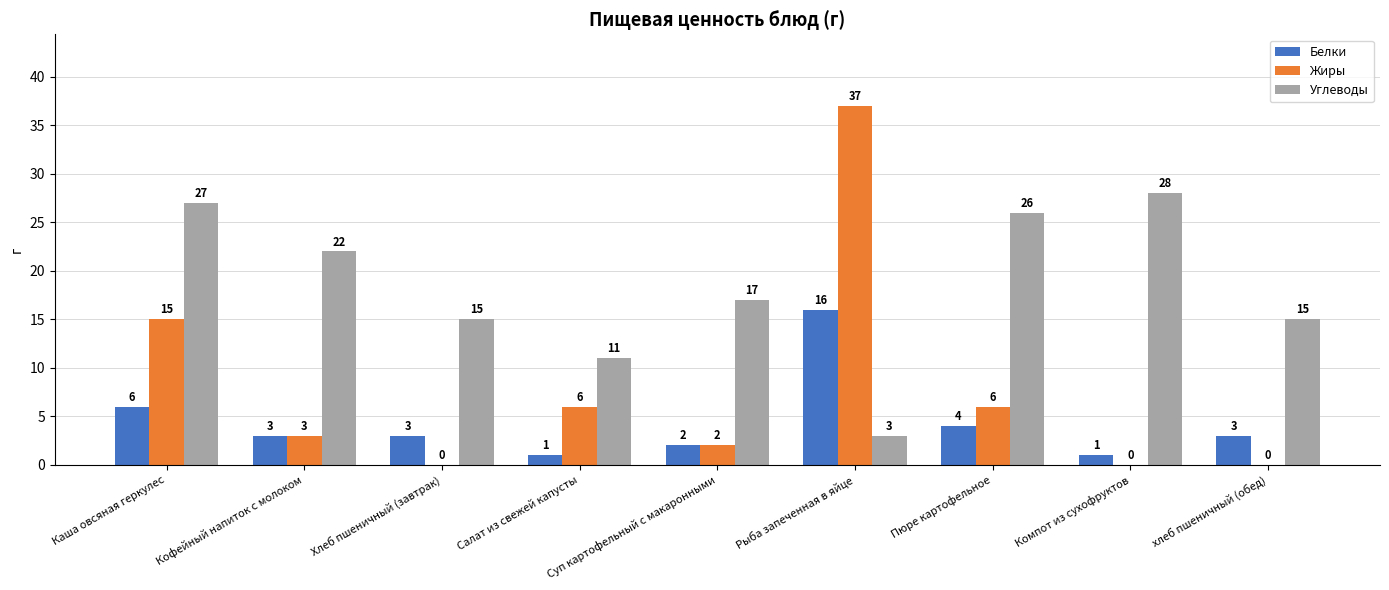

Reading left to right, transcribe all the data shown in this chart.

Белки: Каша овсяная геркулес=6	Кофейный напиток с молоком=3	Хлеб пшеничный (завтрак)=3	Салат из свежей капусты=1	Суп картофельный с макаронными=2	Рыба запеченная в яйце=16	Пюре картофельное=4	Компот из сухофруктов=1	хлеб пшеничный (обед)=3
Жиры: Каша овсяная геркулес=15	Кофейный напиток с молоком=3	Хлеб пшеничный (завтрак)=0	Салат из свежей капусты=6	Суп картофельный с макаронными=2	Рыба запеченная в яйце=37	Пюре картофельное=6	Компот из сухофруктов=0	хлеб пшеничный (обед)=0
Углеводы: Каша овсяная геркулес=27	Кофейный напиток с молоком=22	Хлеб пшеничный (завтрак)=15	Салат из свежей капусты=11	Суп картофельный с макаронными=17	Рыба запеченная в яйце=3	Пюре картофельное=26	Компот из сухофруктов=28	хлеб пшеничный (обед)=15